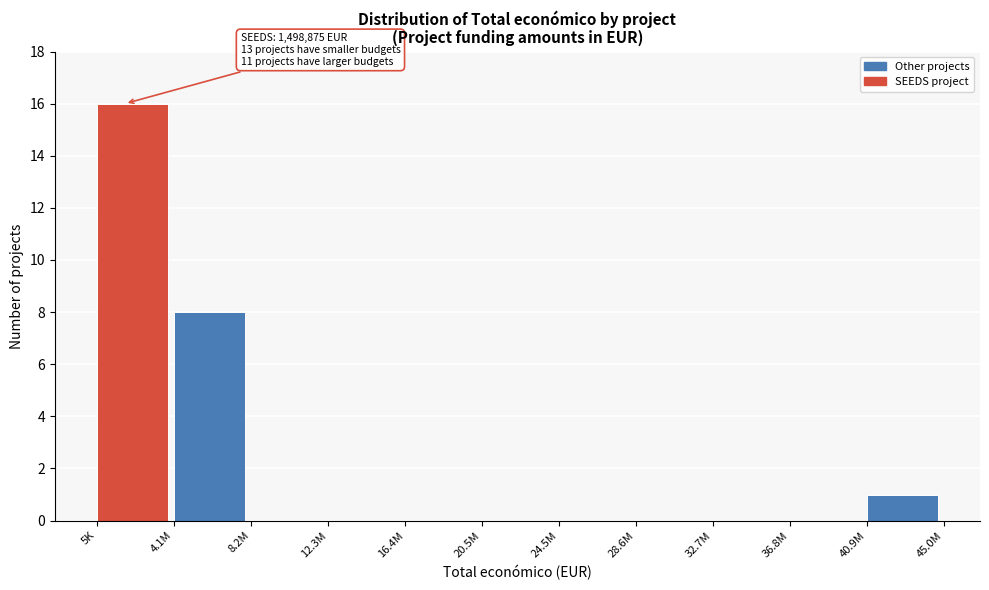

Reading right to left, list all the values displayed in this chart.

40.9M=1	36.8M=0	32.7M=0	28.6M=0	24.5M=0	20.5M=0	16.4M=0	12.3M=0	8.2M=0	4.1M=8	5K=16